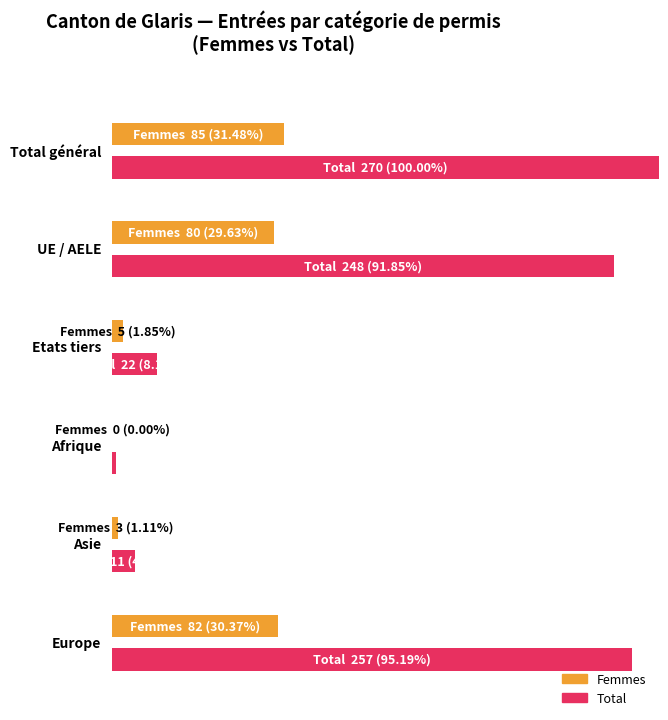

At which label does Hommes first exceed 8?

Total général